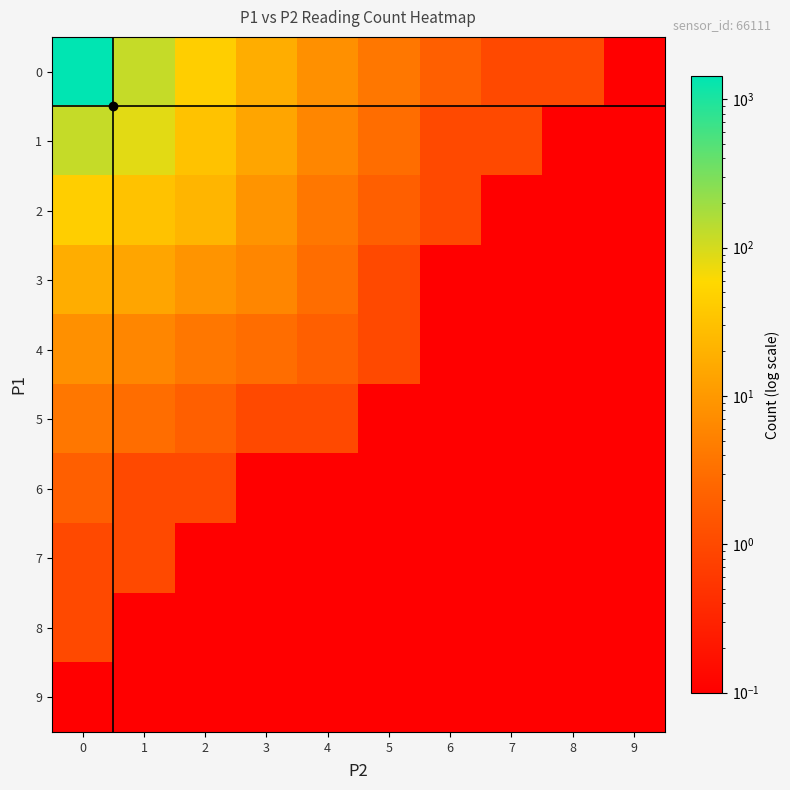

How many distinct data groups are displayed?

10